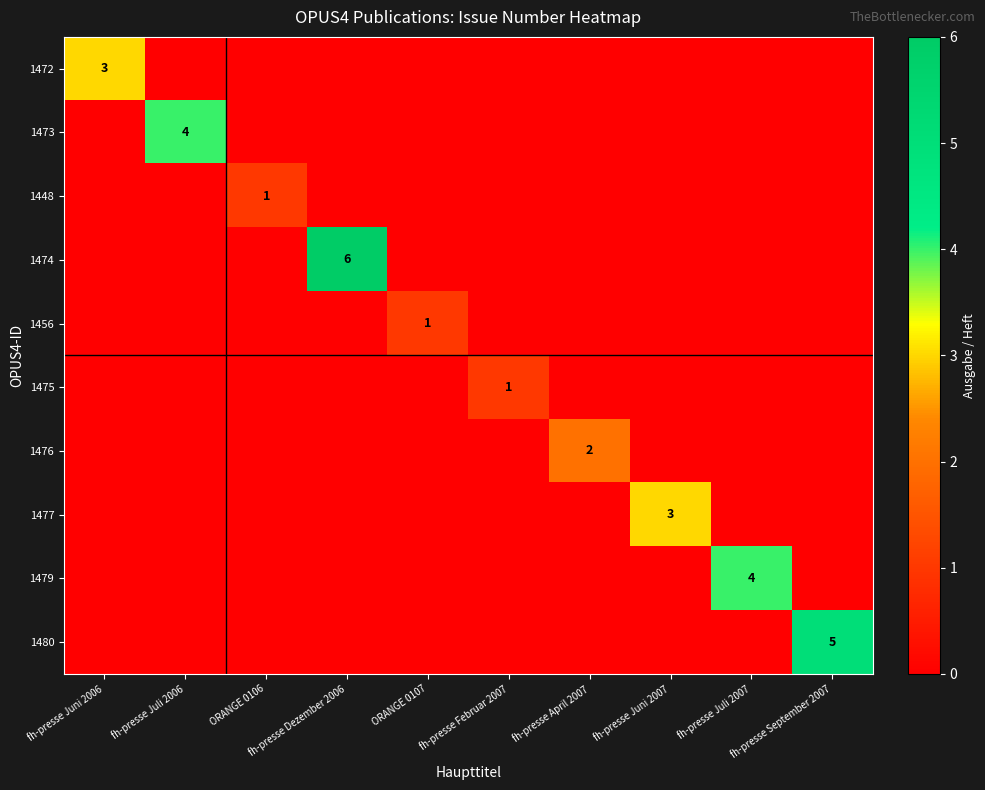

Is it true that 1472 equals 3 at fh-presse Juni 2006?

True